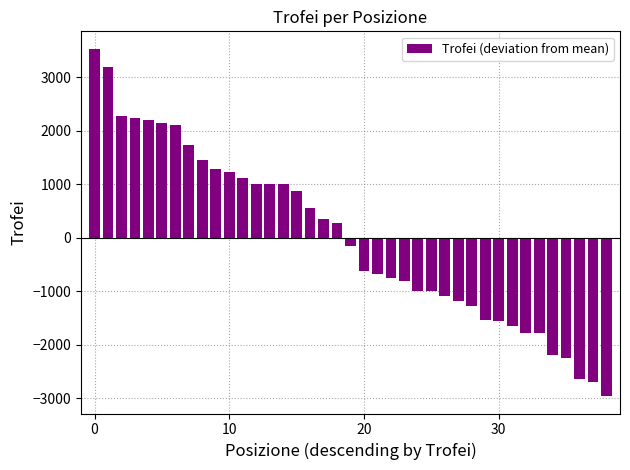

What is the maximum value shown in the chart?

3529.4